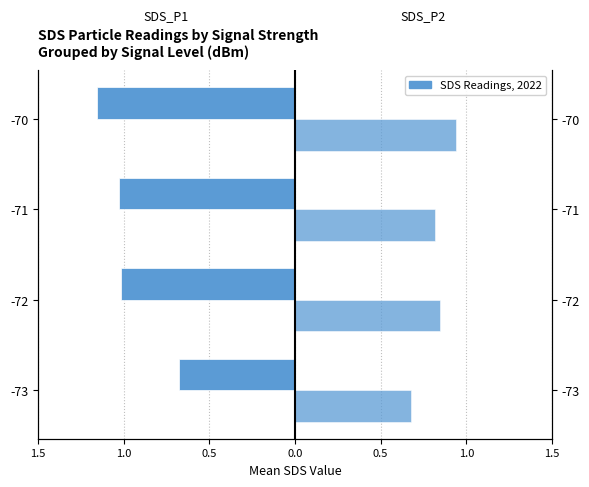

How many data points in SDS_P1 are above -1?

1